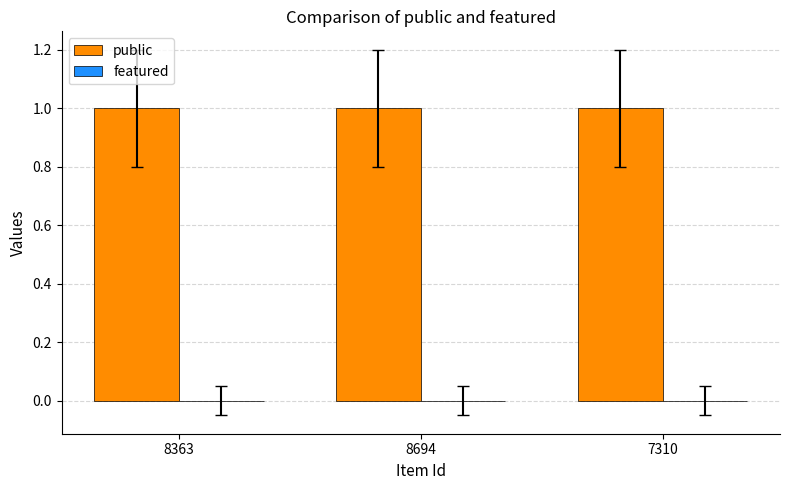

What is the average value of the public series?

1